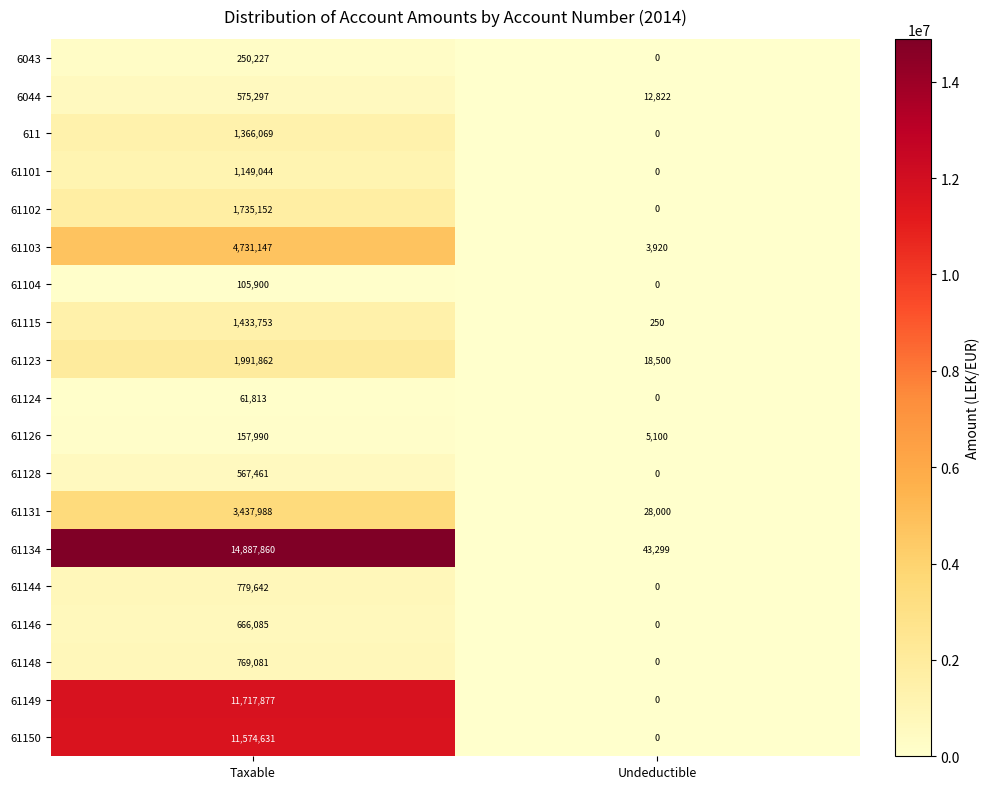

Which series changed the most between Taxable and Undeductible?

61134